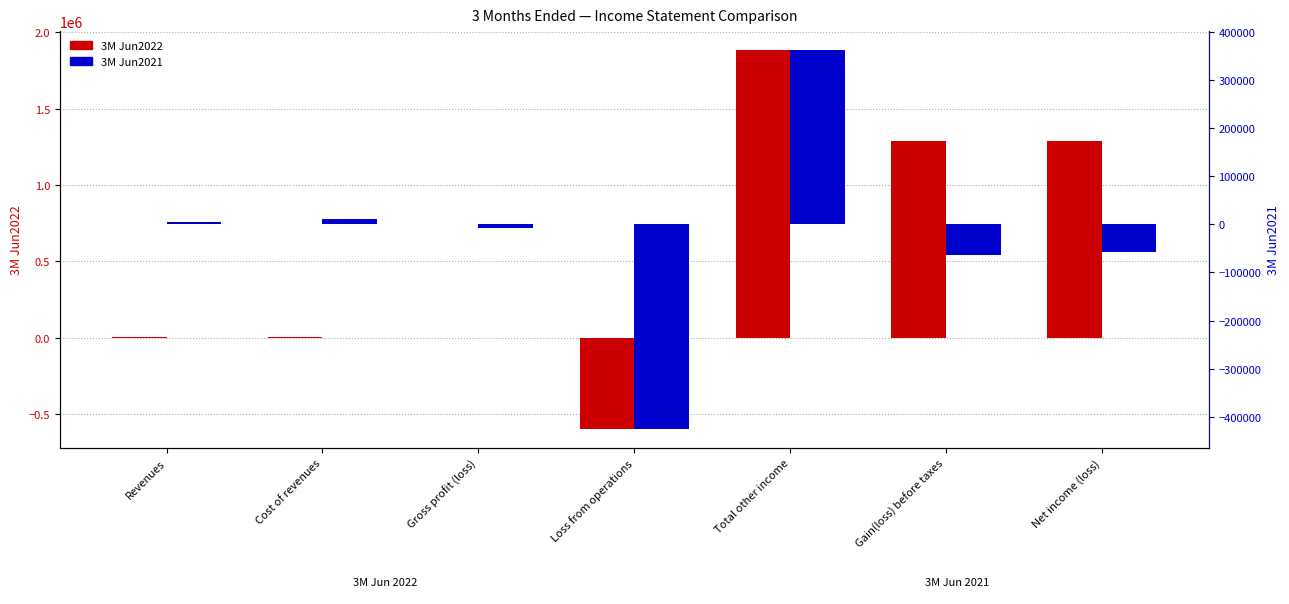

What are all the series names shown in the legend?

3M Jun2022, 3M Jun2021